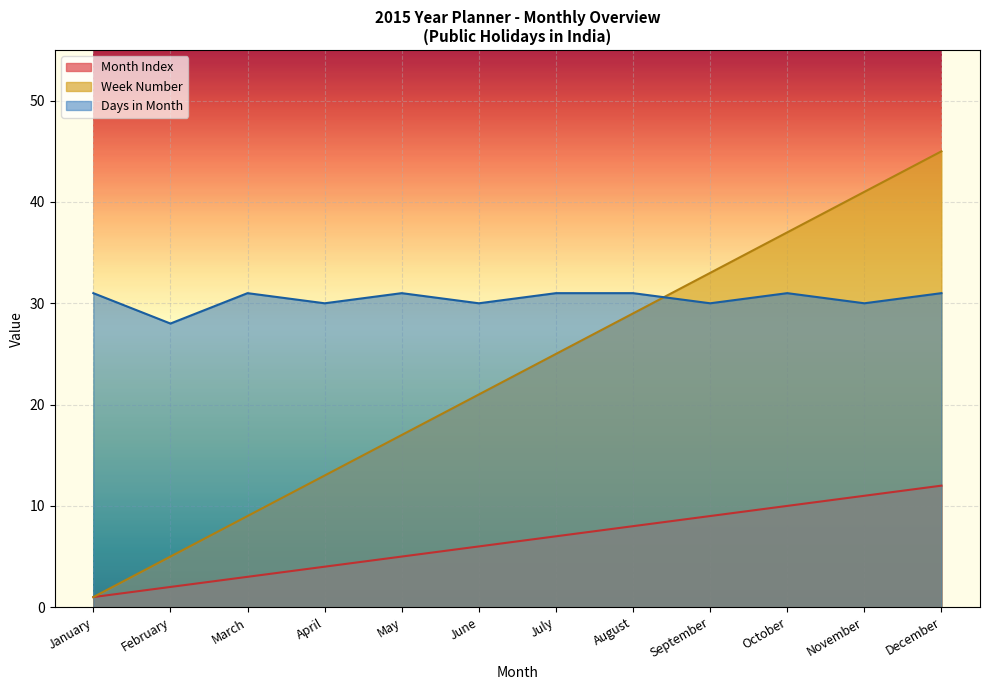

Which series has the largest total across all categories?

Days in Month